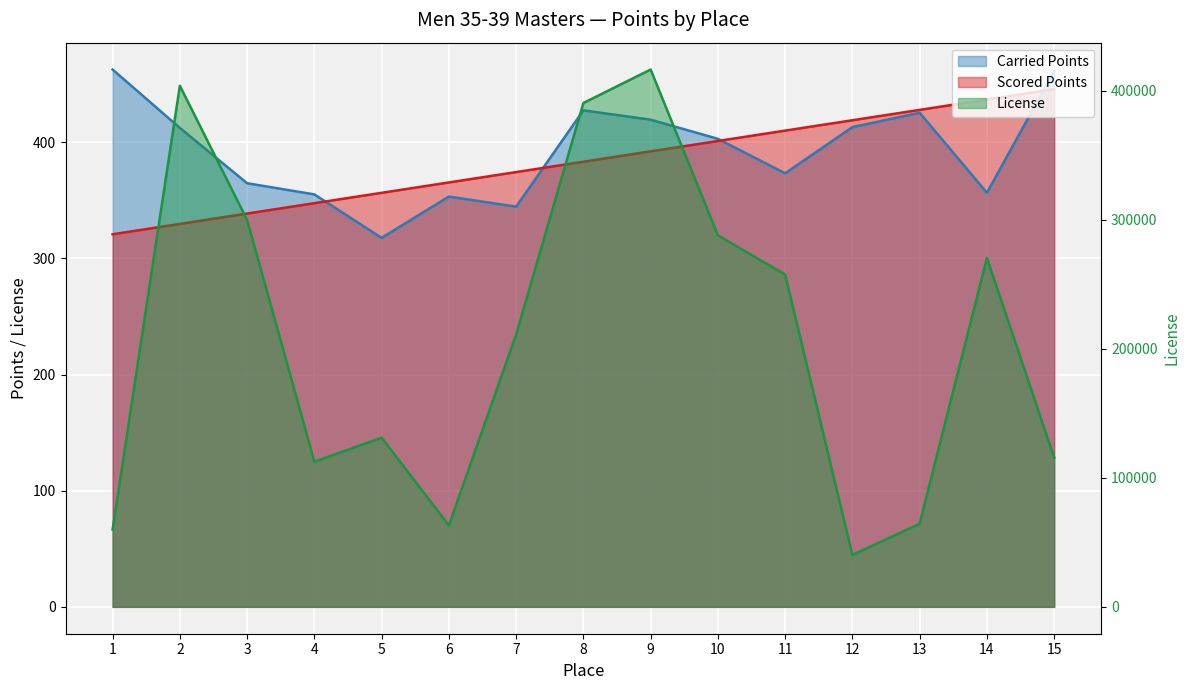

At which label does Carried Points reach its peak?

1